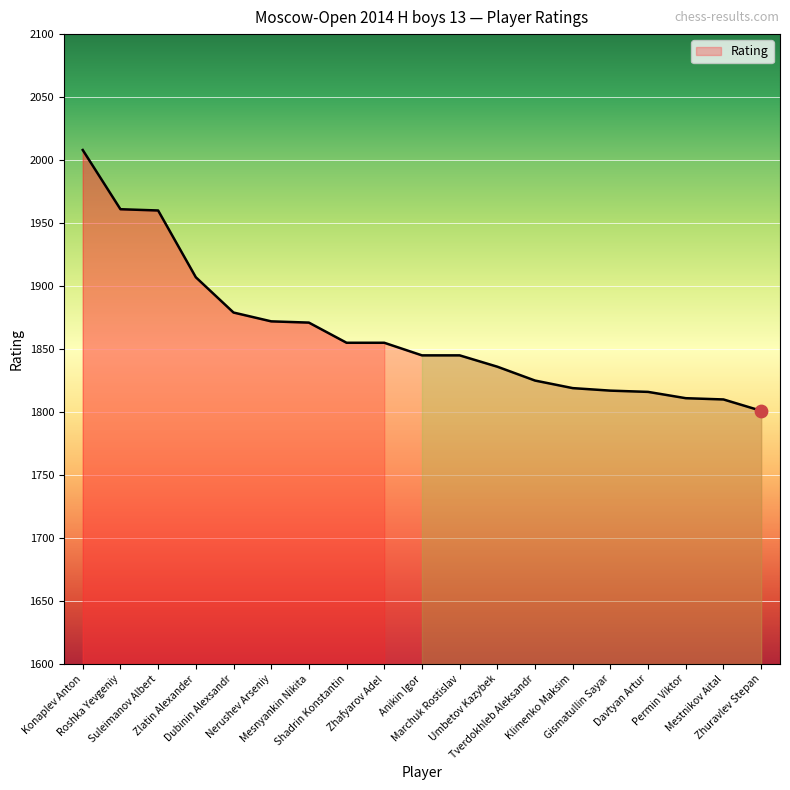

What is the change in value from Permin Viktor to Zhuravlev Stepan?

-10